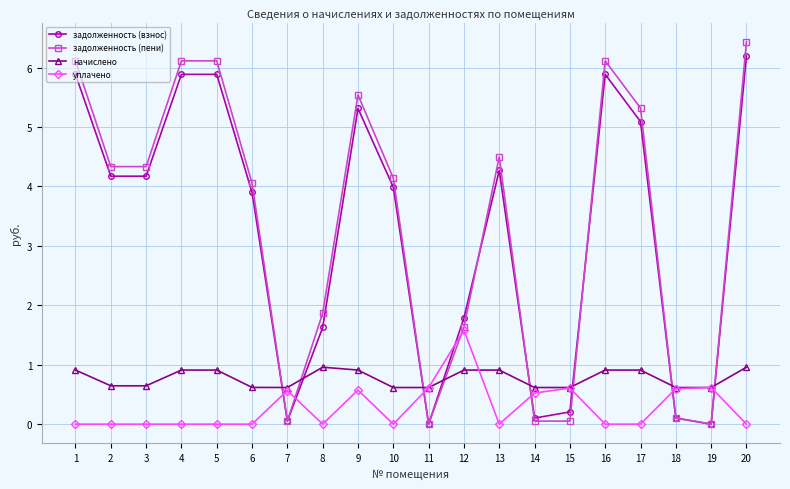

Where do задолженность (взнос) and уплачено first cross each other?

6 and 7